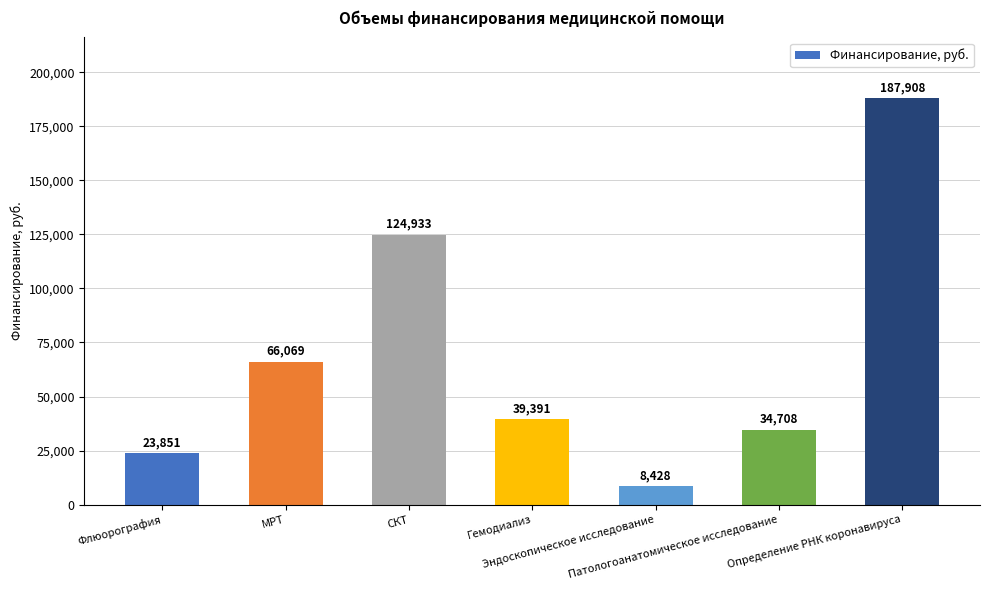

How many distinct data groups are displayed?

1